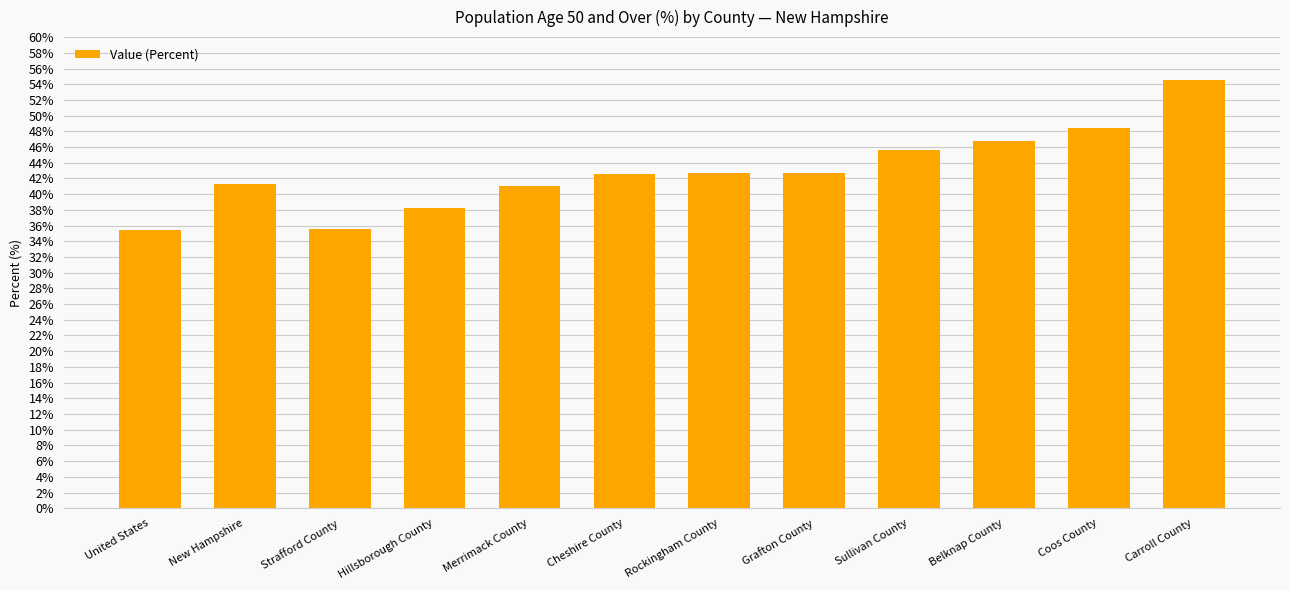

What is the difference between the values at Sullivan County and Strafford County?

10.1